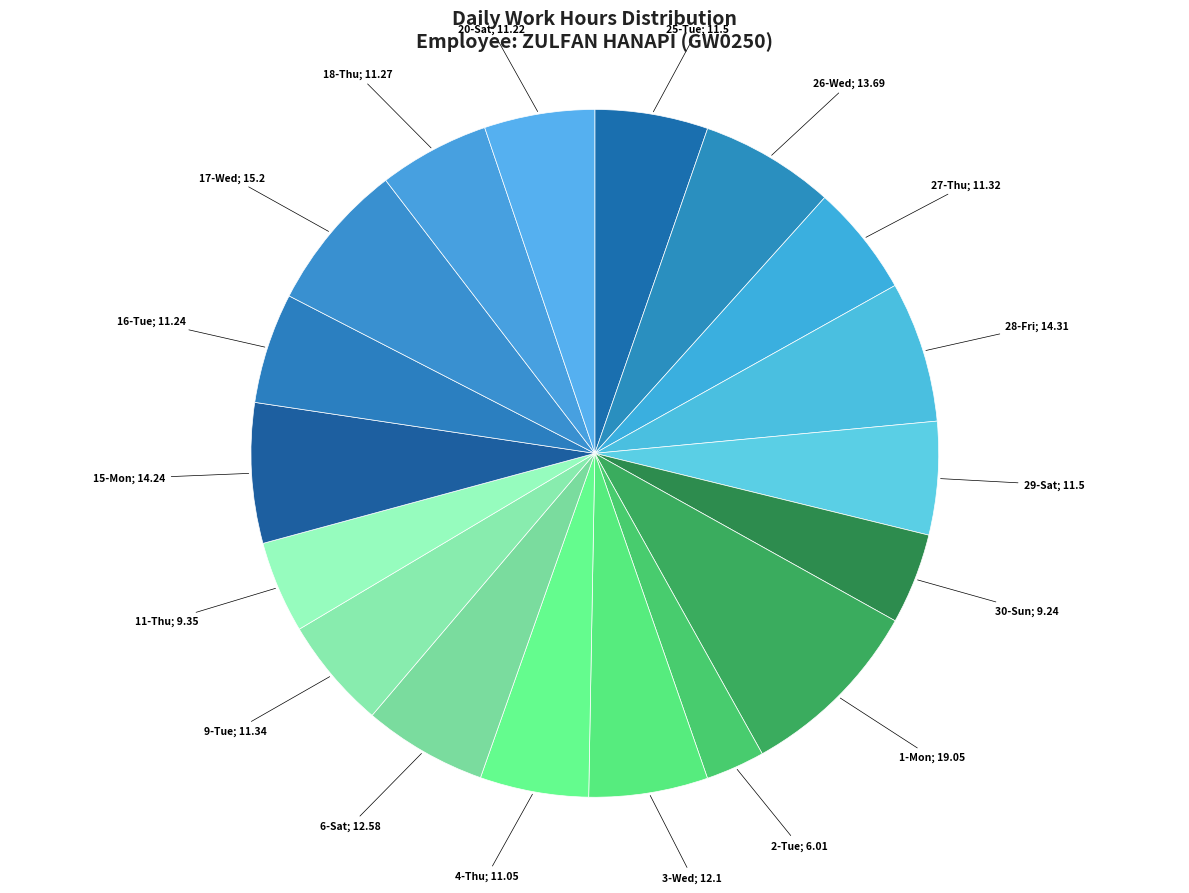

Which slice is the largest?

1-Mon